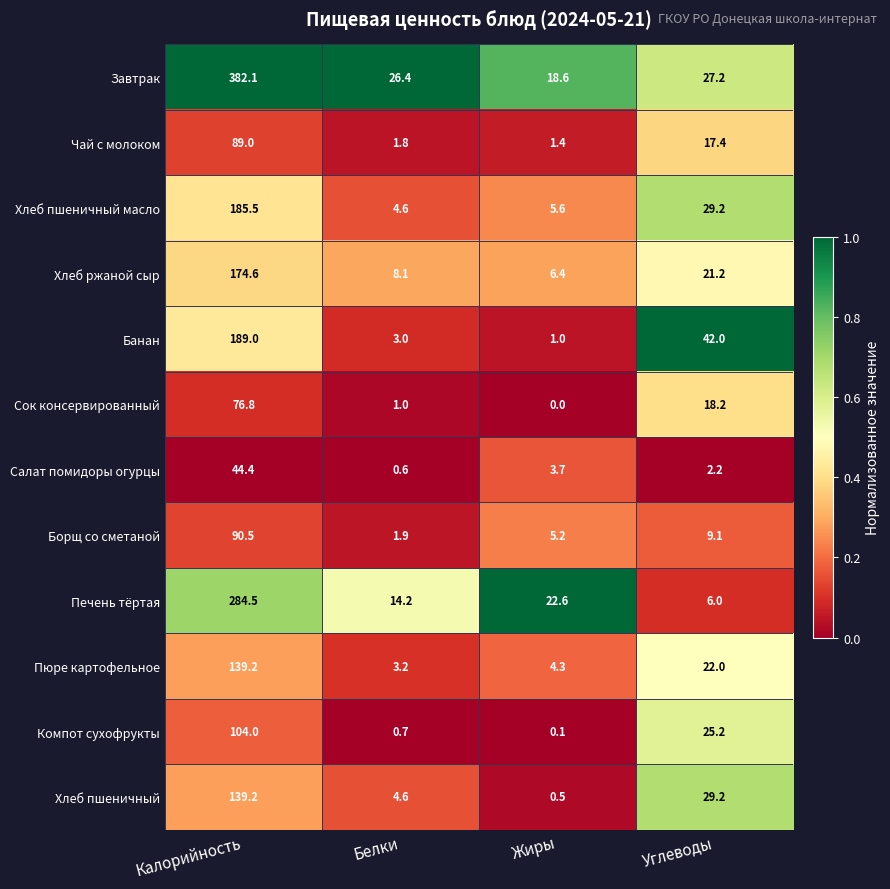

The Чай с молоком series shows 144.7 at Калорийность. True or false?

False